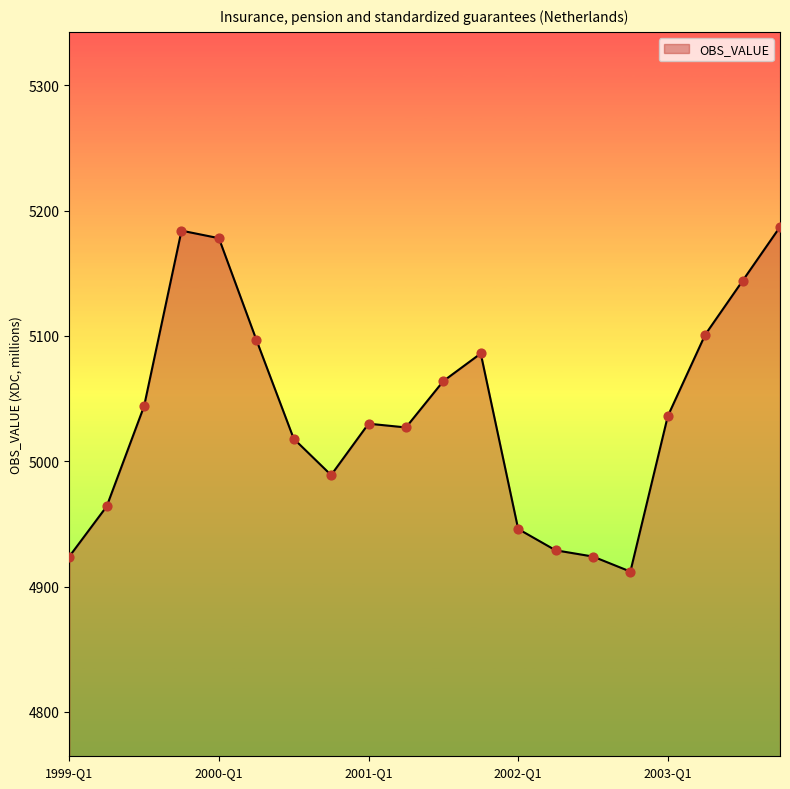

What is the greatest value displayed?

5187